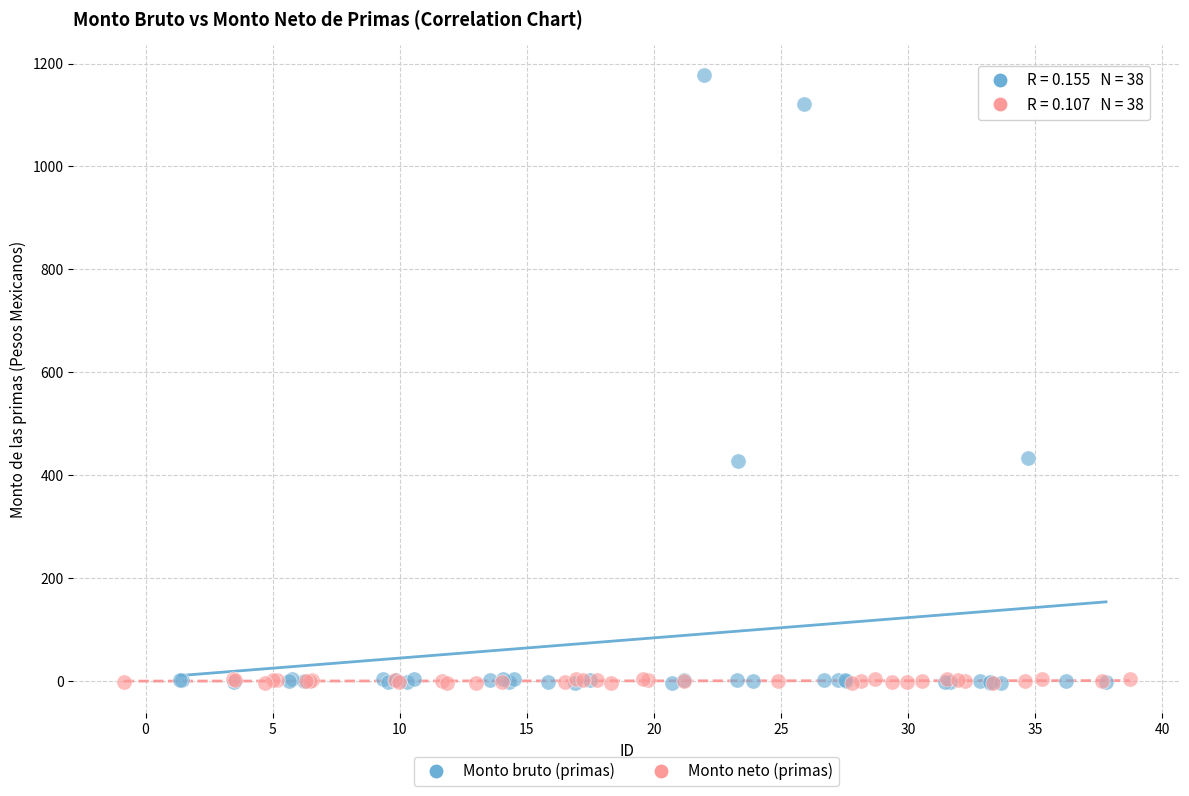

Which series has the widest spread of Y values?

Monto bruto (primas)